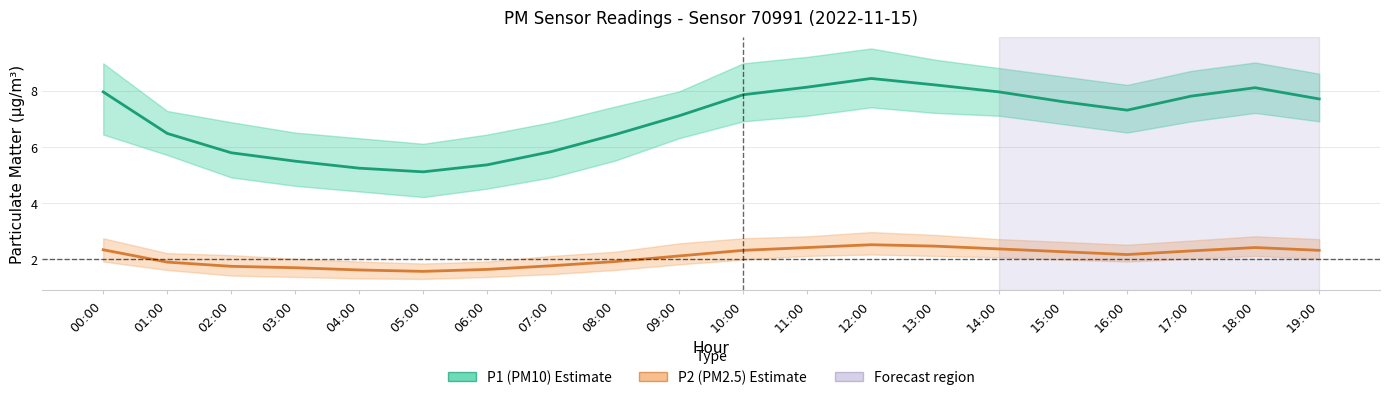

True or false: P2 (PM2.5) and P1 (PM10) intersect in this chart.

False